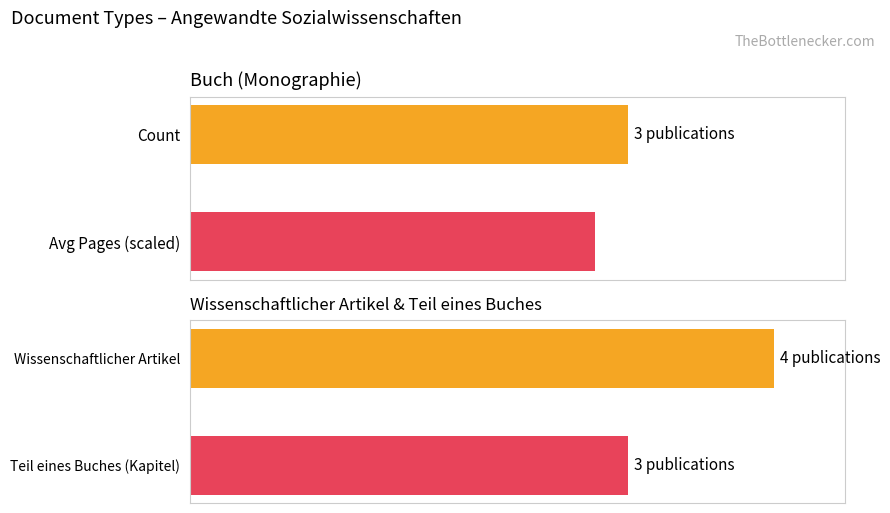

At how many categories does at least one series exceed 157?

1